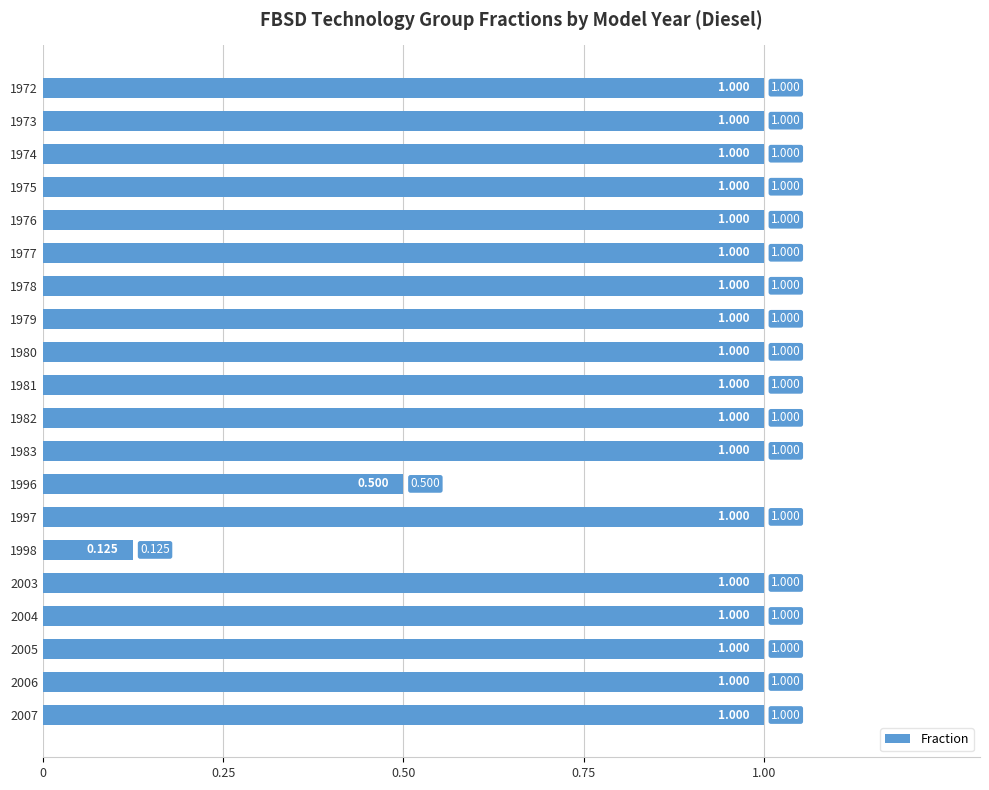

How many series are shown in this chart?

1